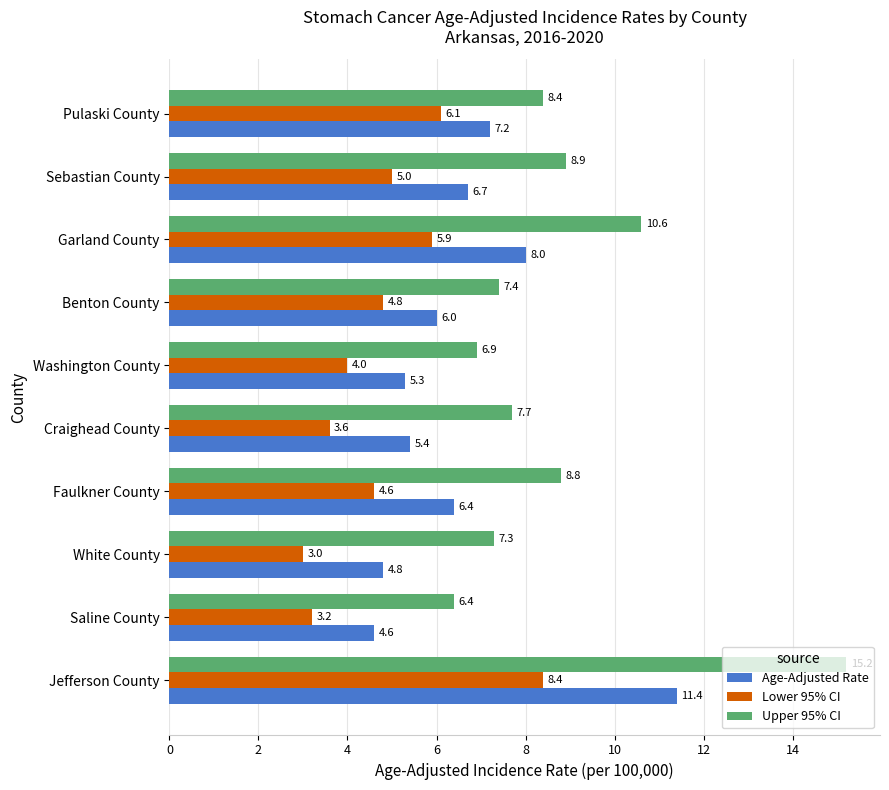

Where is Lower 95% CI nearest to the value 5?

Sebastian County